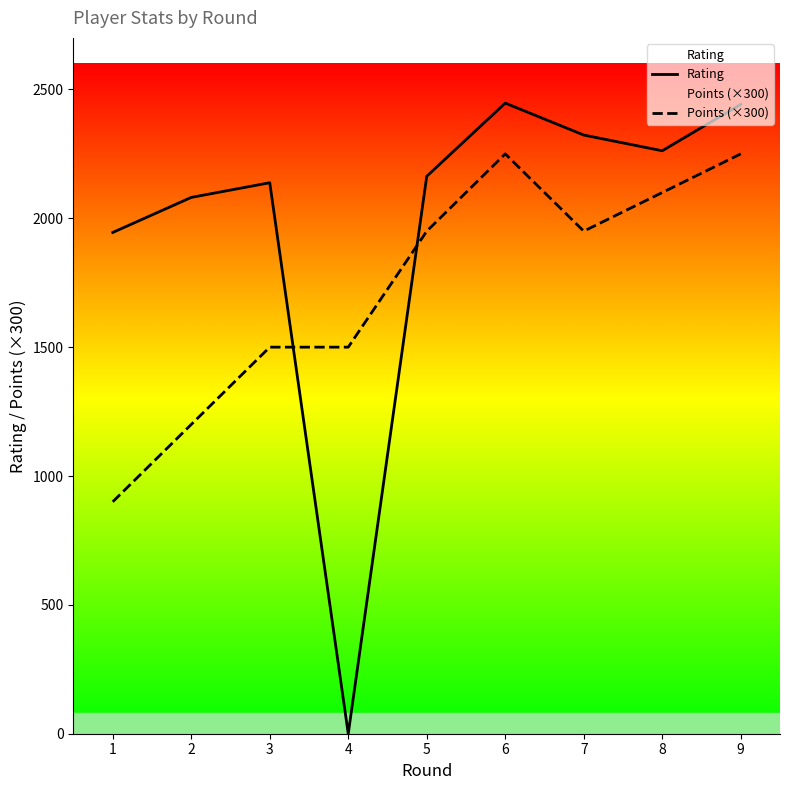

Reading left to right, what are all the values shown in this chart?

Rating: 1=1945	2=2081	3=2138	4=0	5=2163	6=2447	7=2323	8=2262	9=2442
Points (×300): 1=900	2=1200	3=1500	4=1500	5=1950	6=2250	7=1950	8=2100	9=2250